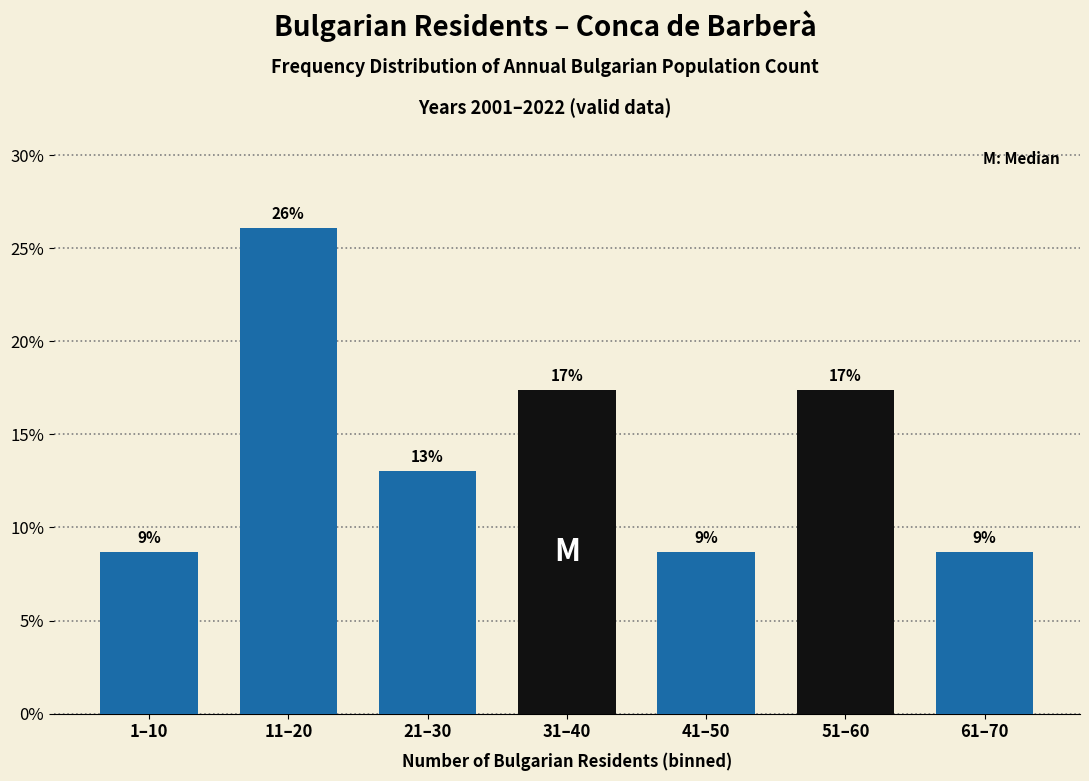

How many bars are there in total?

7